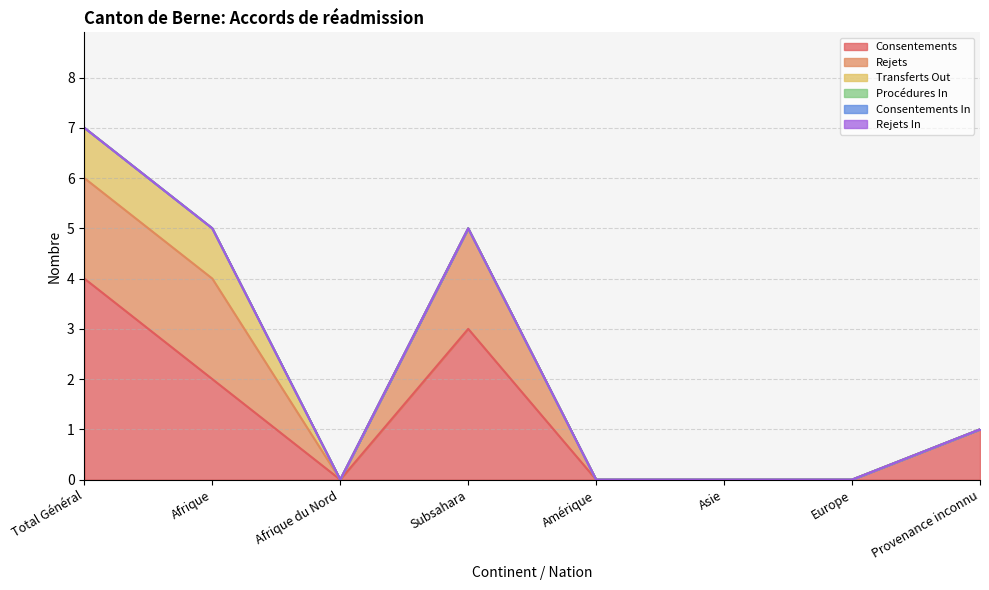

What is the total value across all series at Provenance inconnu?

1